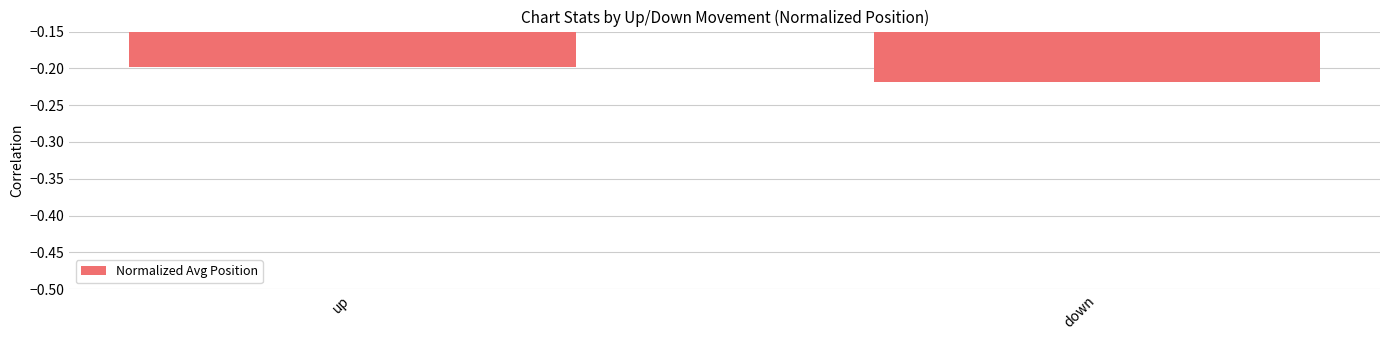

At which category does the chart reach its peak across all series?

up